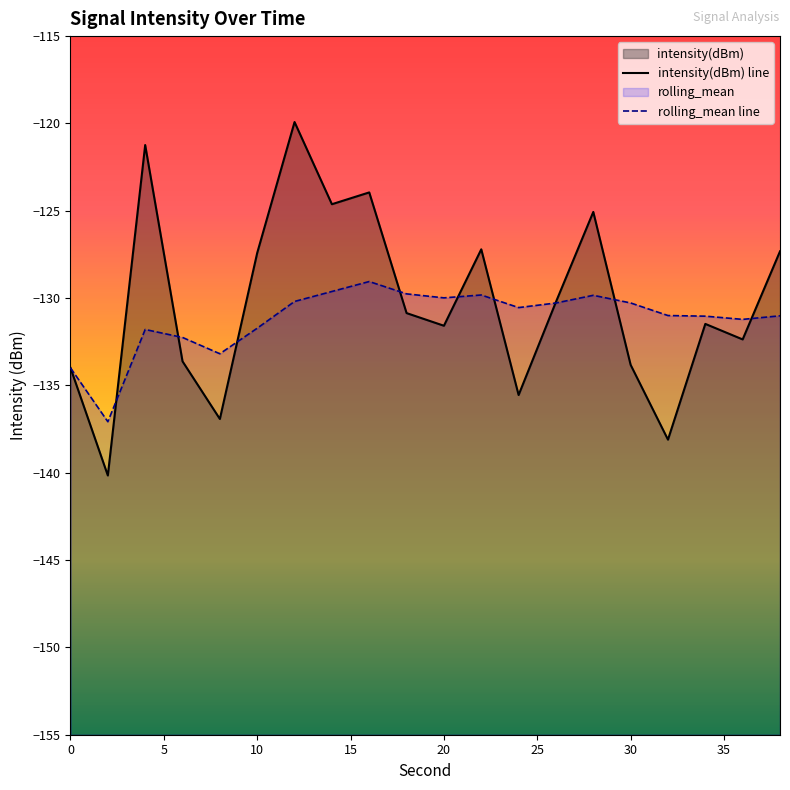

Reading left to right, what are all the values shown in this chart?

intensity(dBm): -134.0	-140.2	-121.2	-133.6	-136.9	-127.4	-119.9	-124.6	-123.9	-130.9	-131.6	-127.2	-135.5	-130.2	-125.1	-133.8	-138.1	-131.5	-132.4	-127.3
rolling_mean: -134.0	-137.1	-131.8	-132.3	-133.2	-131.7	-130.2	-129.6	-129.1	-129.8	-130.0	-129.8	-130.5	-130.3	-129.8	-130.3	-131.0	-131.0	-131.2	-131.0